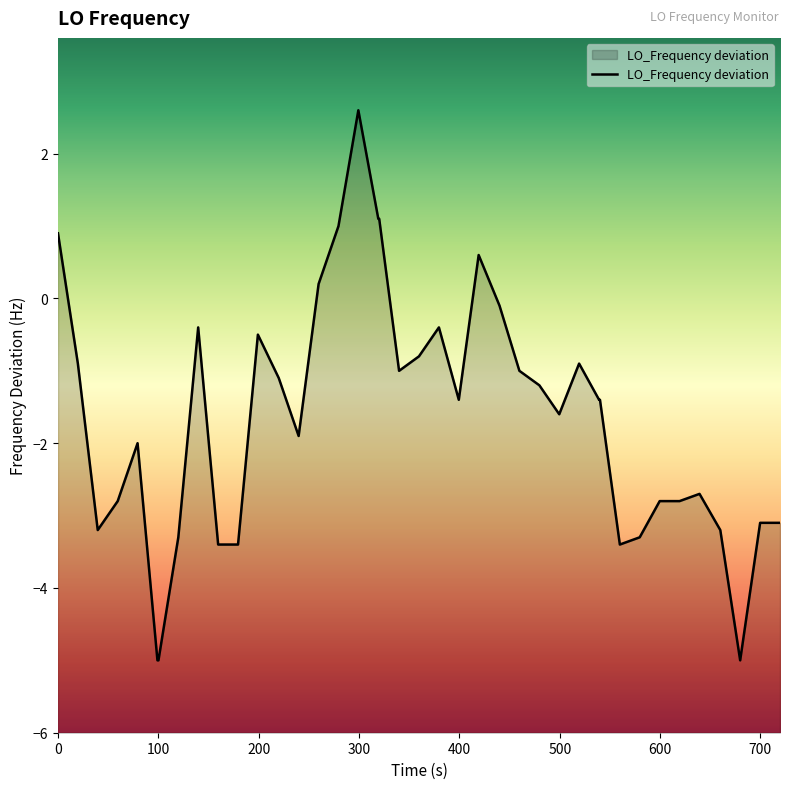

What is the maximum value shown in the chart?

2.6